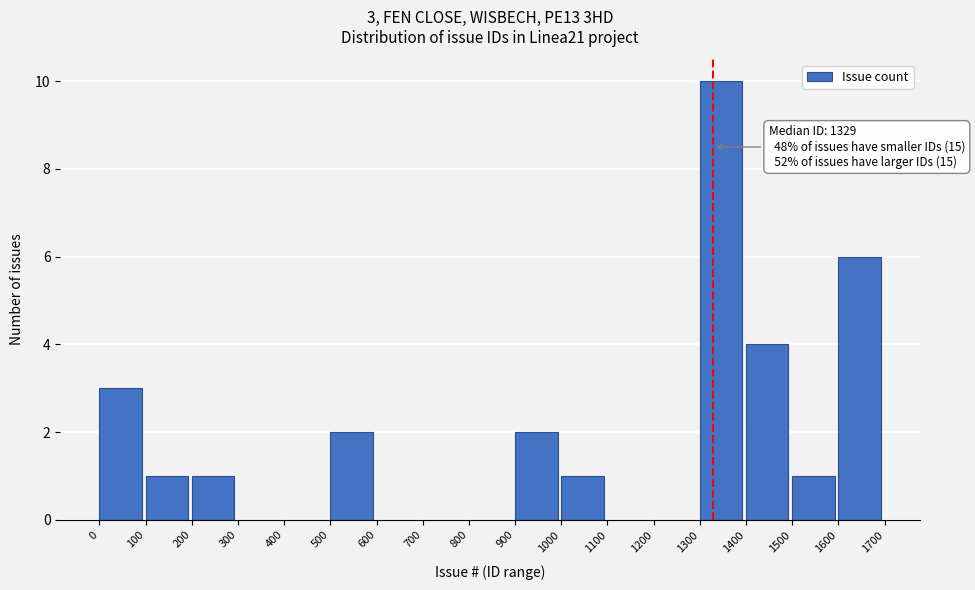

Which range on the x-axis has the tallest bar?

1300 to 1400